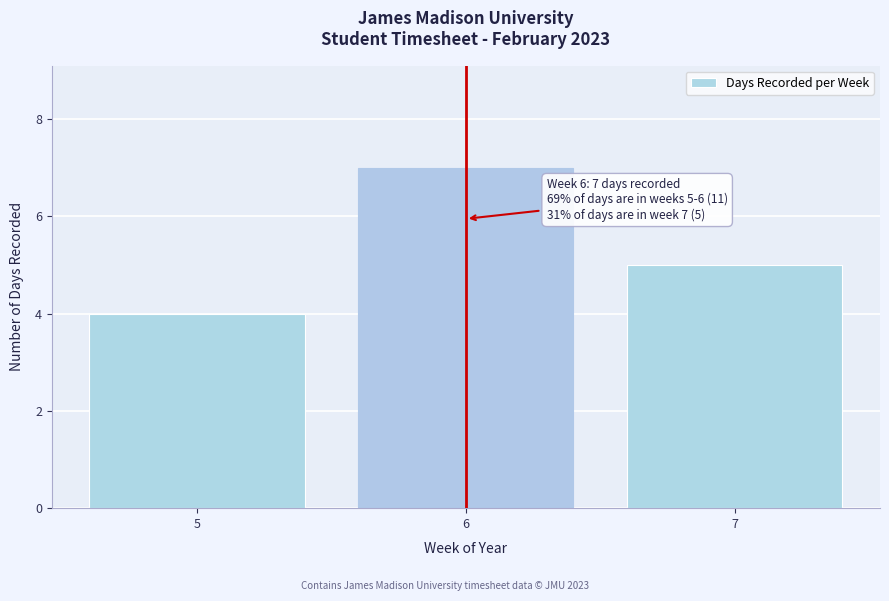

Reading left to right, extract all data points from this chart.

4	7	5